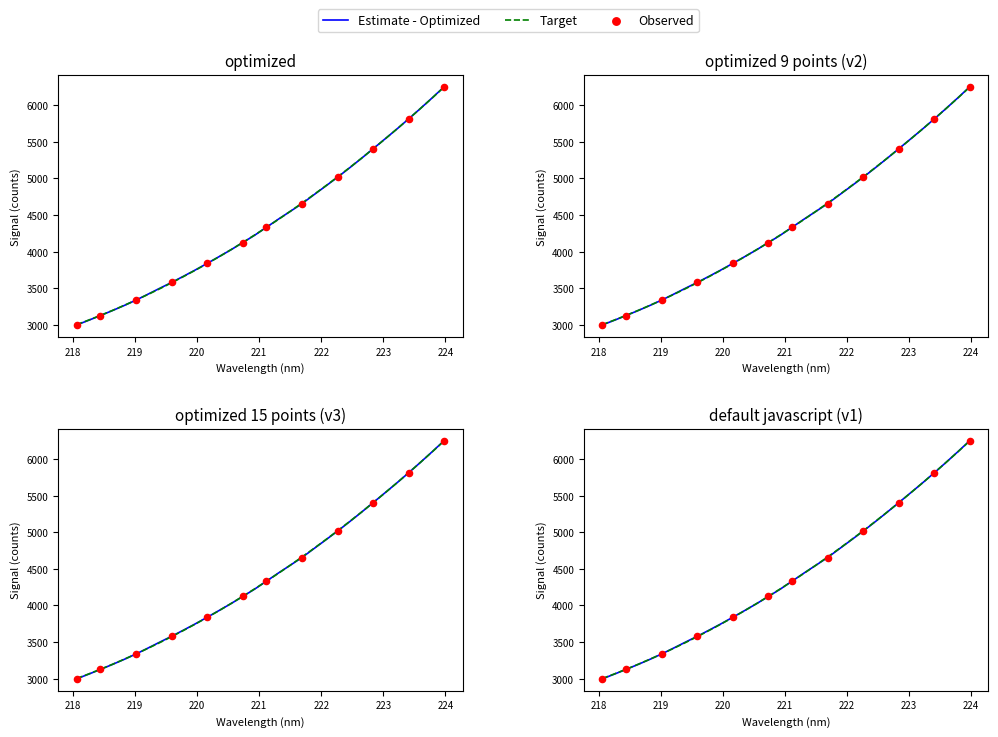

At how many categories does at least one series exceed 5109?

9